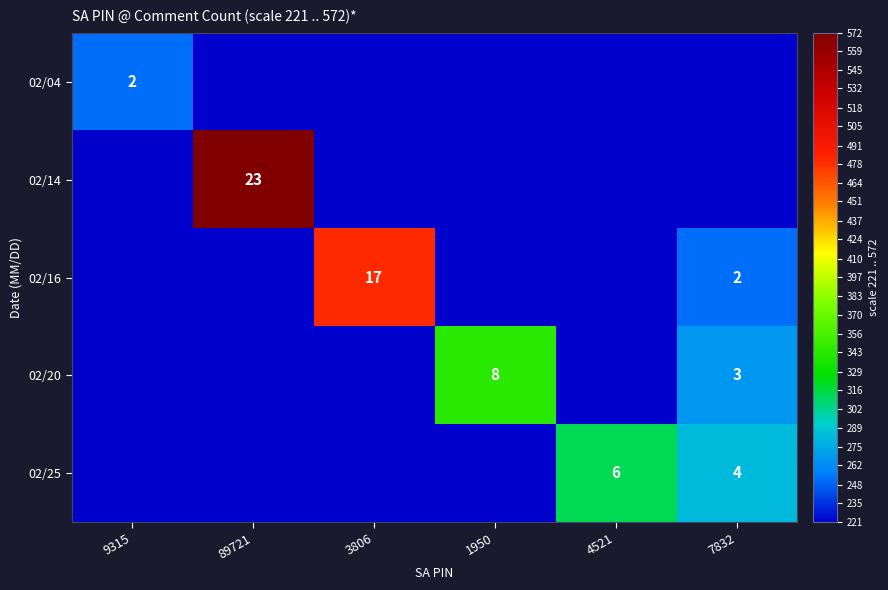

The value of 02/20 at 7832 is 2. True or false?

False